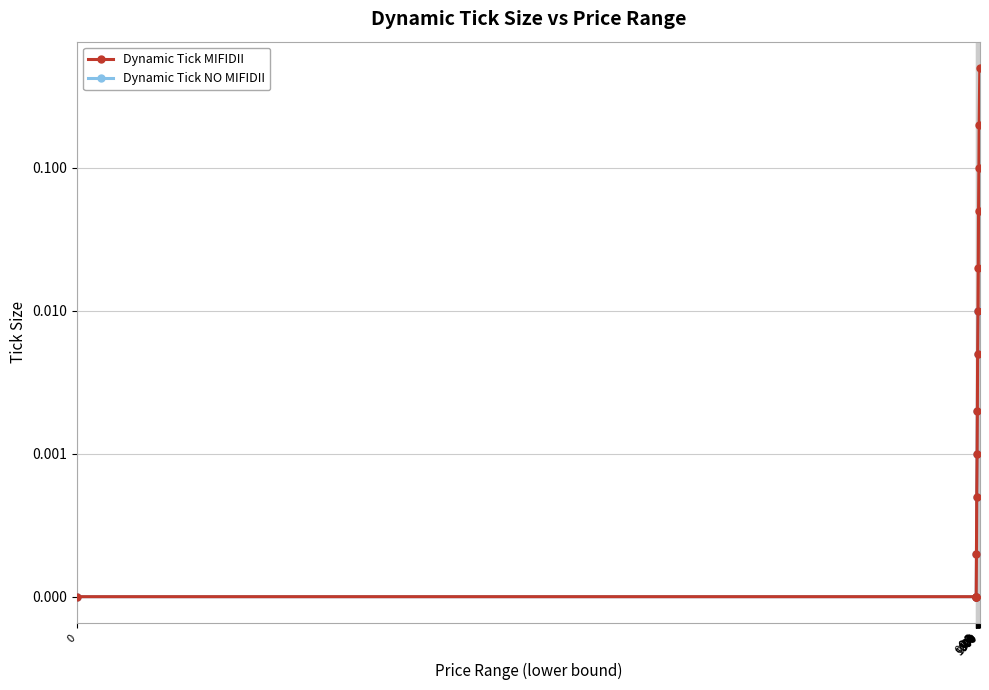

True or false: Dynamic Tick MIFIDII and Dynamic Tick NO MIFIDII cross at least once.

False